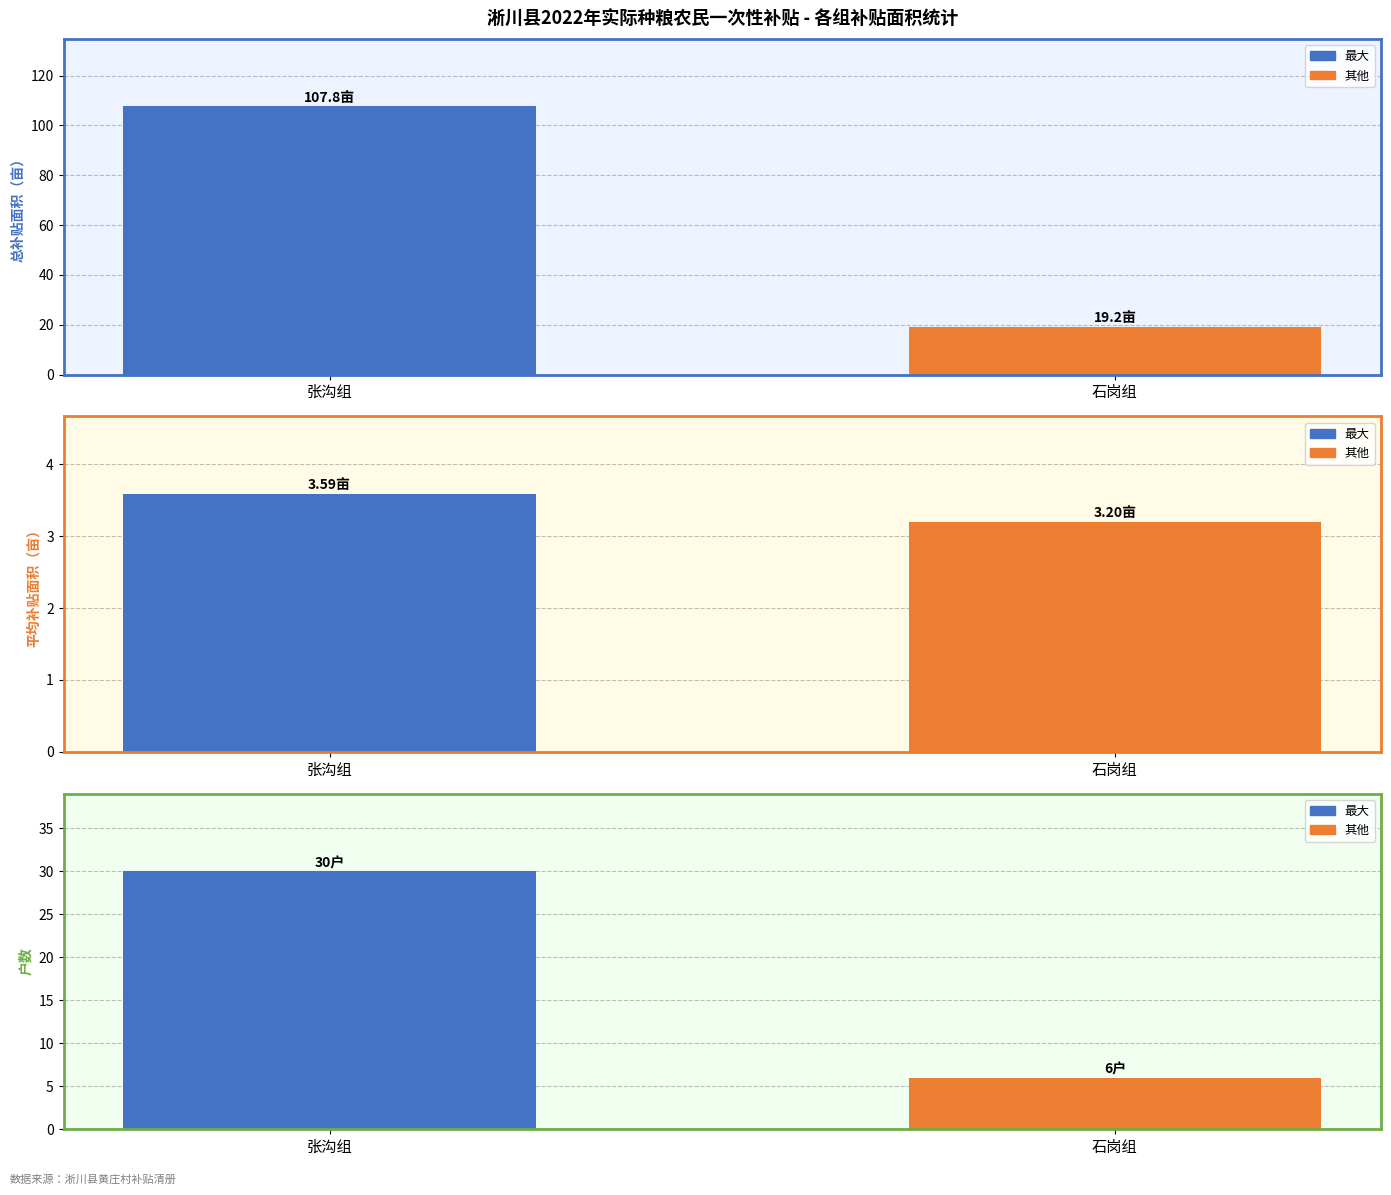

What is the minimum value shown in the chart?

3.2